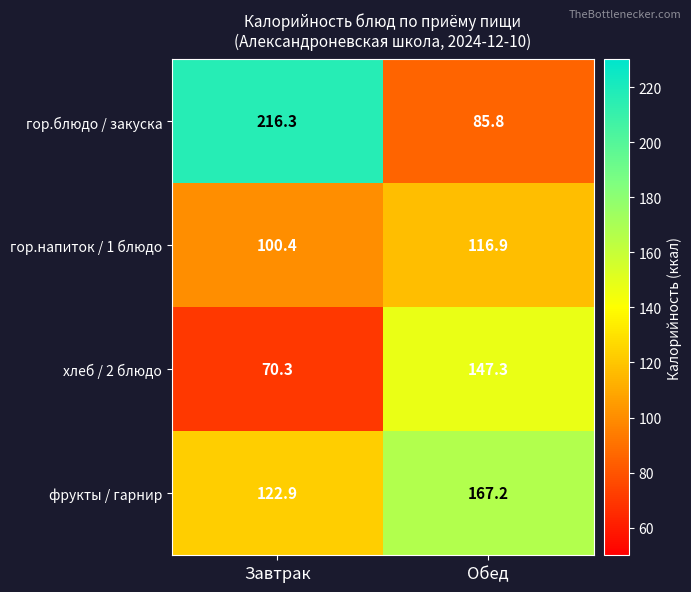

How many data points does each series have?

2